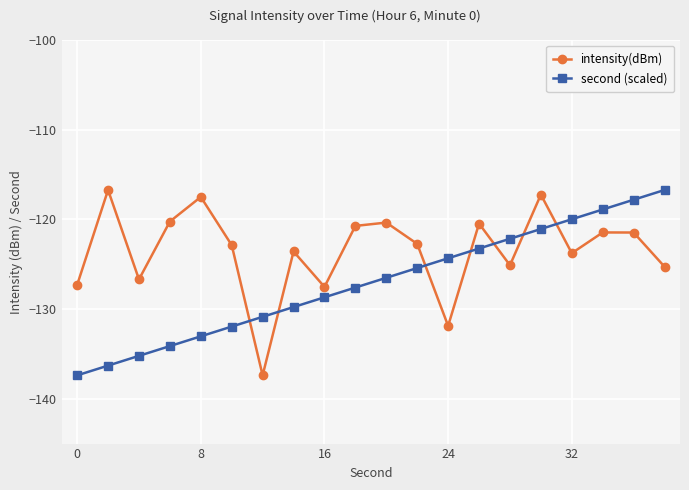

What is the average value of the second (scaled) series?

-127.1